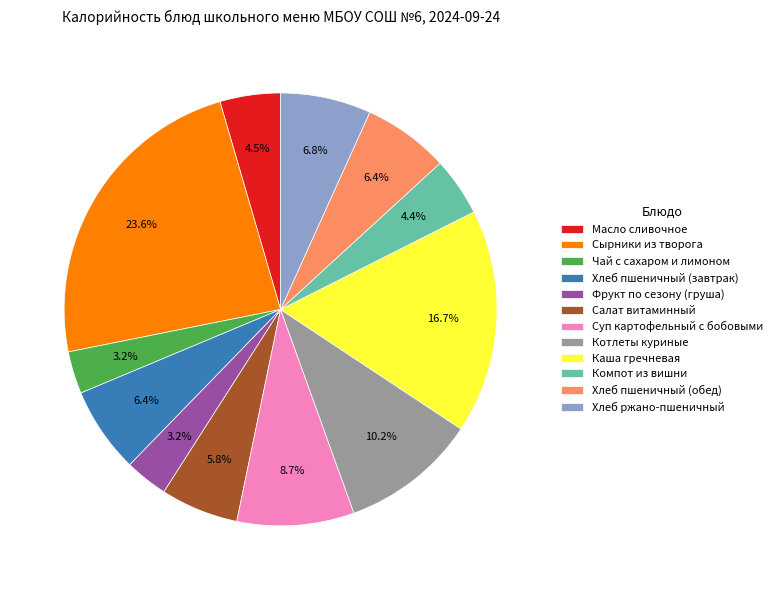

Count the number of slices in the pie.

12